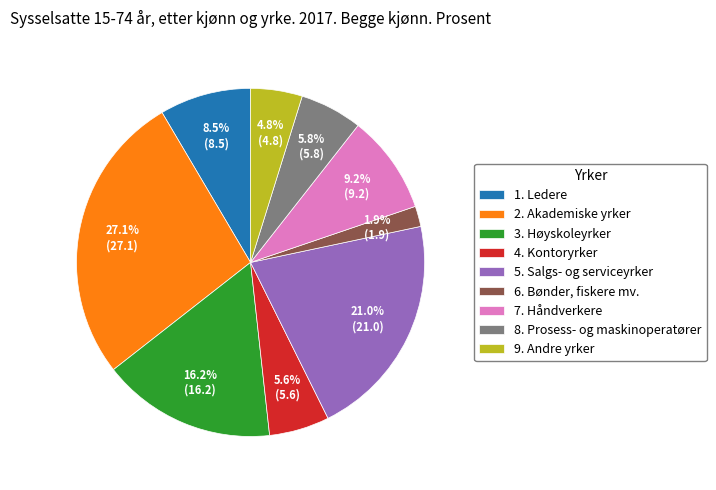

How many segments does this pie chart have?

9